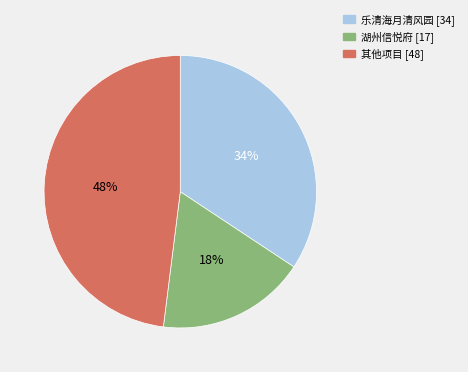

To the nearest percent, what is the difference between the largest and smallest slice percentages?

30%